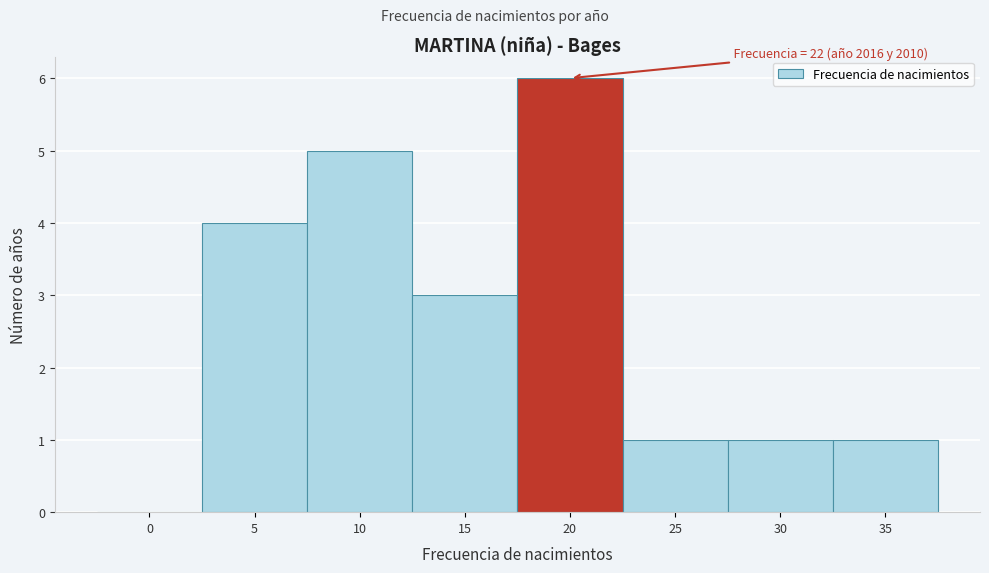

Reading right to left, list all the values displayed in this chart.

35=1	30=1	25=1	20=6	15=3	10=5	5=4	0=0